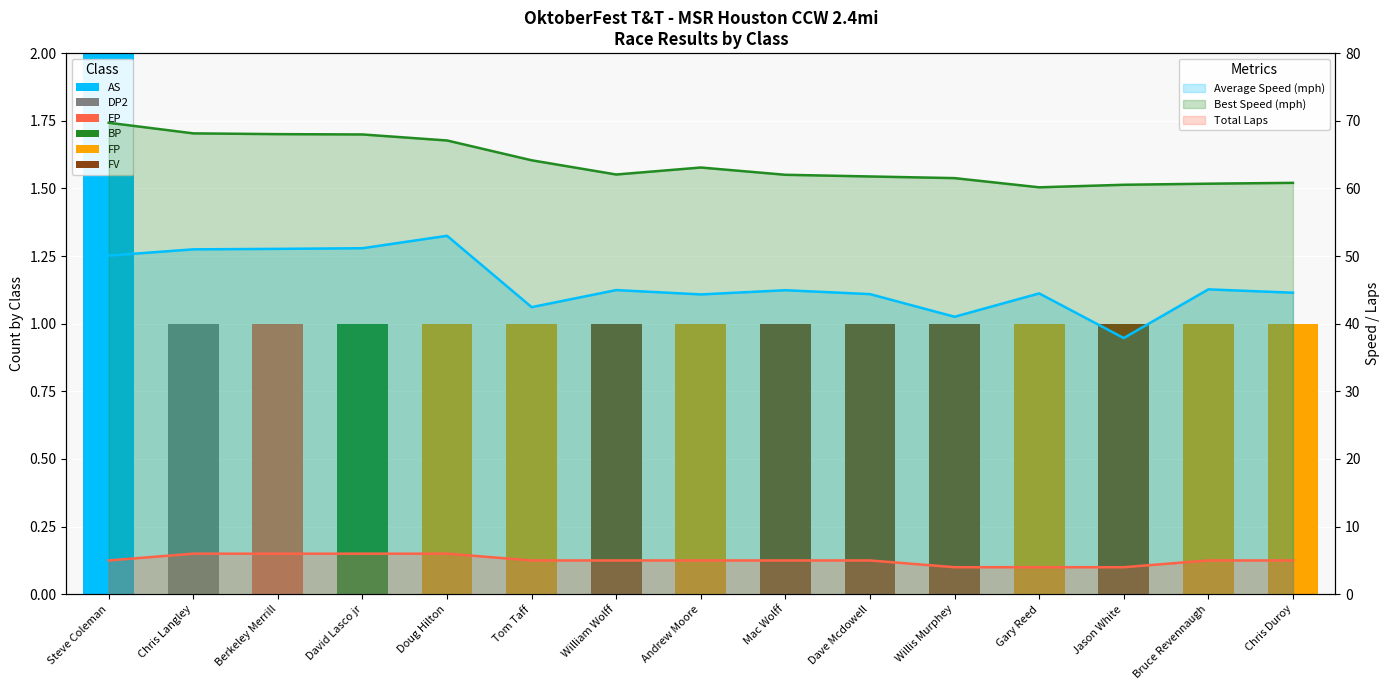

How many groups of bars are there?

15